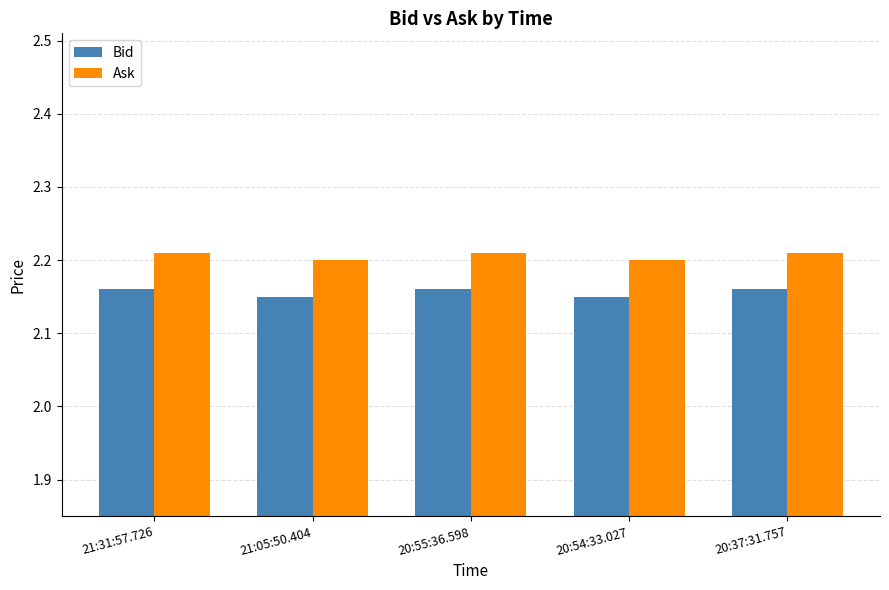

What position from the right is 21:31:57.726?

5